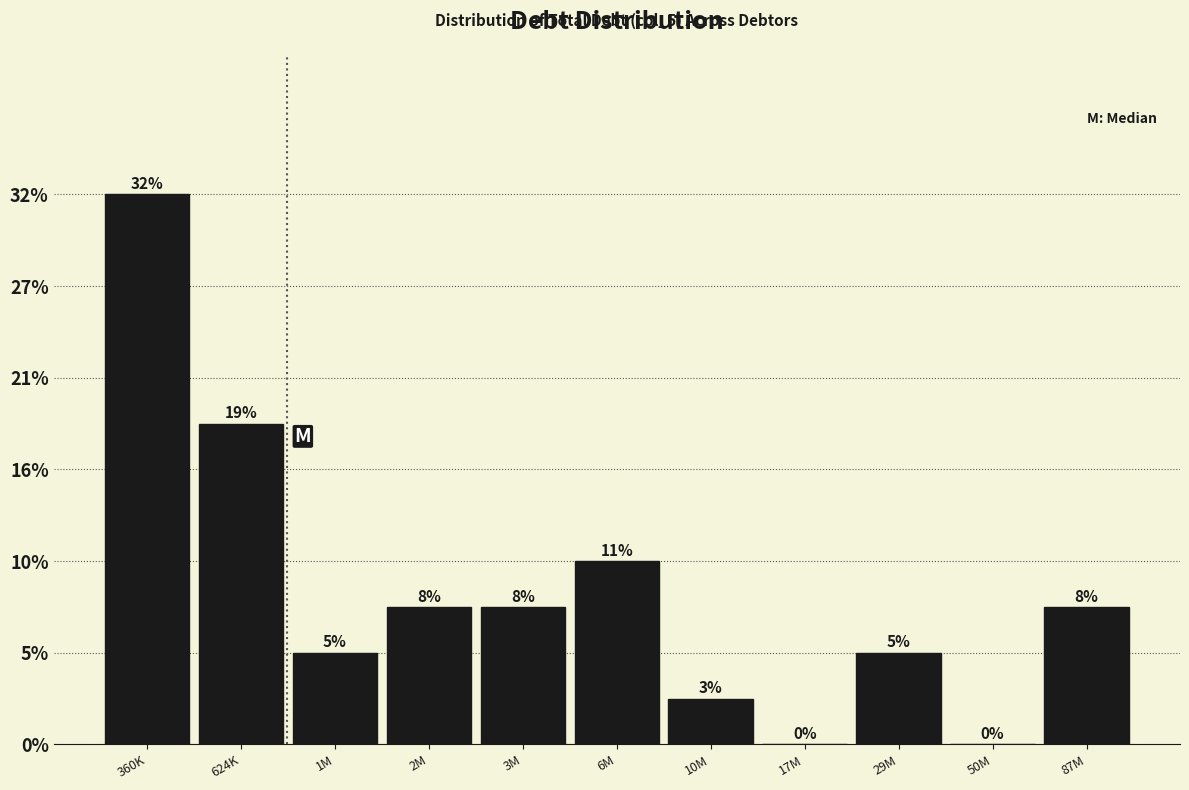

Are the bars horizontal?

No